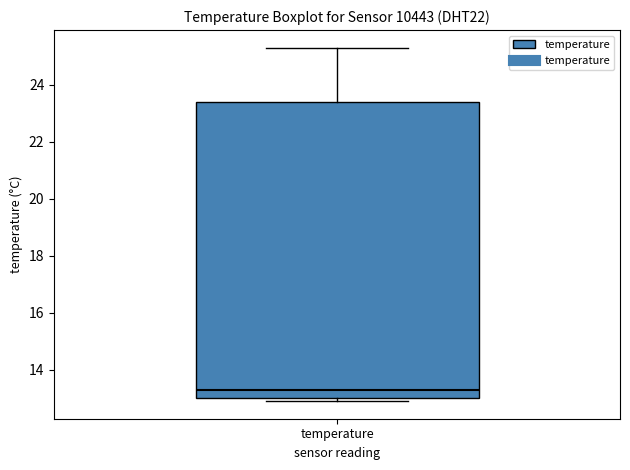

Read this box plot against the y-axis: the position of the median line, the range covered by the box, and the ends of both whiskers. The values are not printed on the chart, so give them approximately, as read against the axis.

median 13.4, box 13.0 to 23.4, whiskers 13.0 (just below the box's lower edge) to 25.4